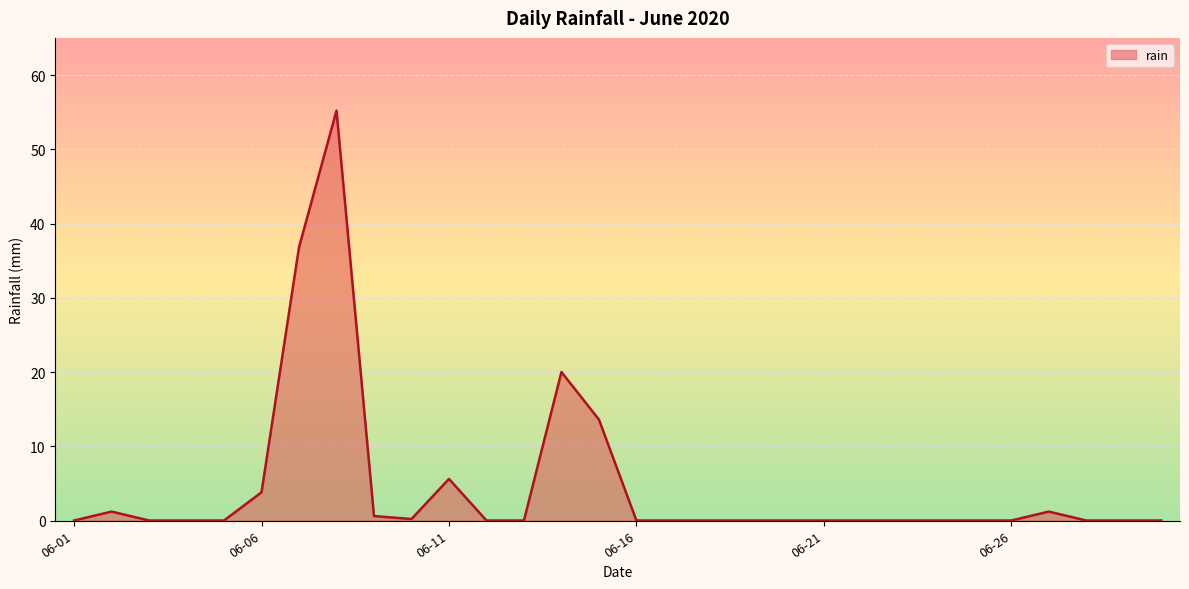

What is the difference between the second highest and second lowest values?

36.8